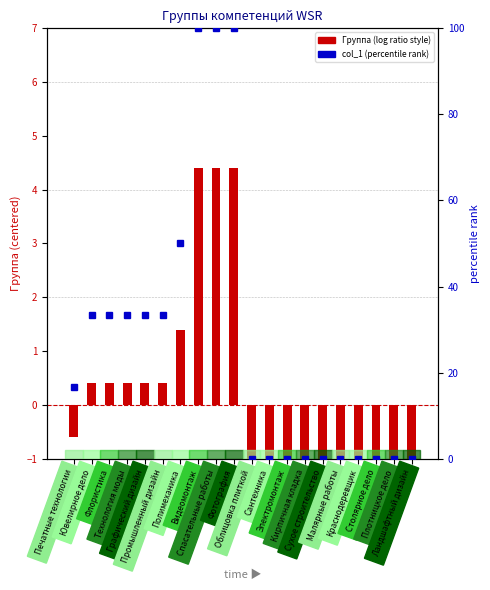

At how many categories does at least one series exceed 53?

3